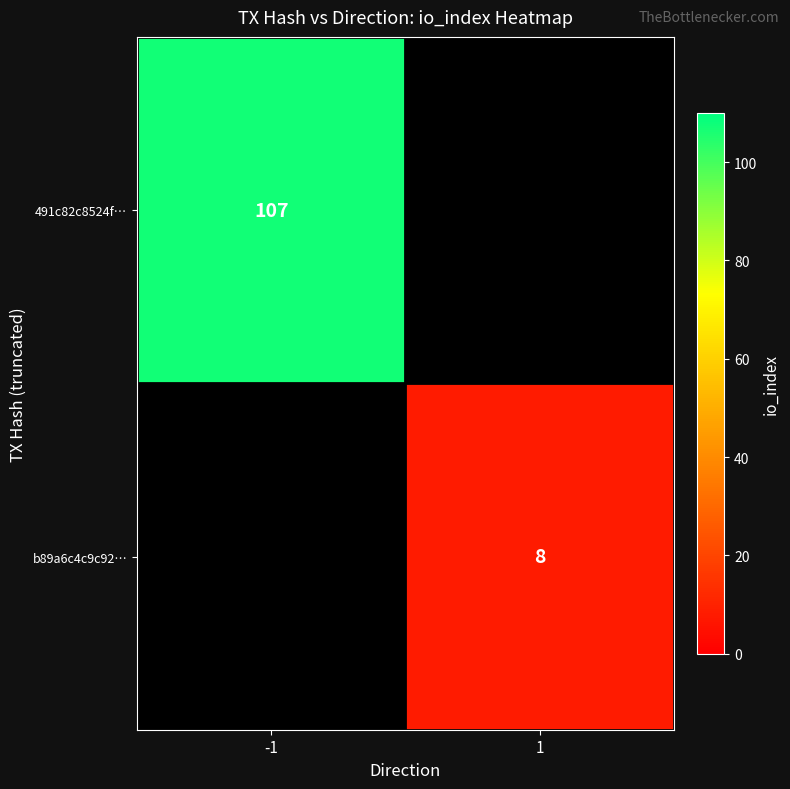

How many distinct data groups are displayed?

2